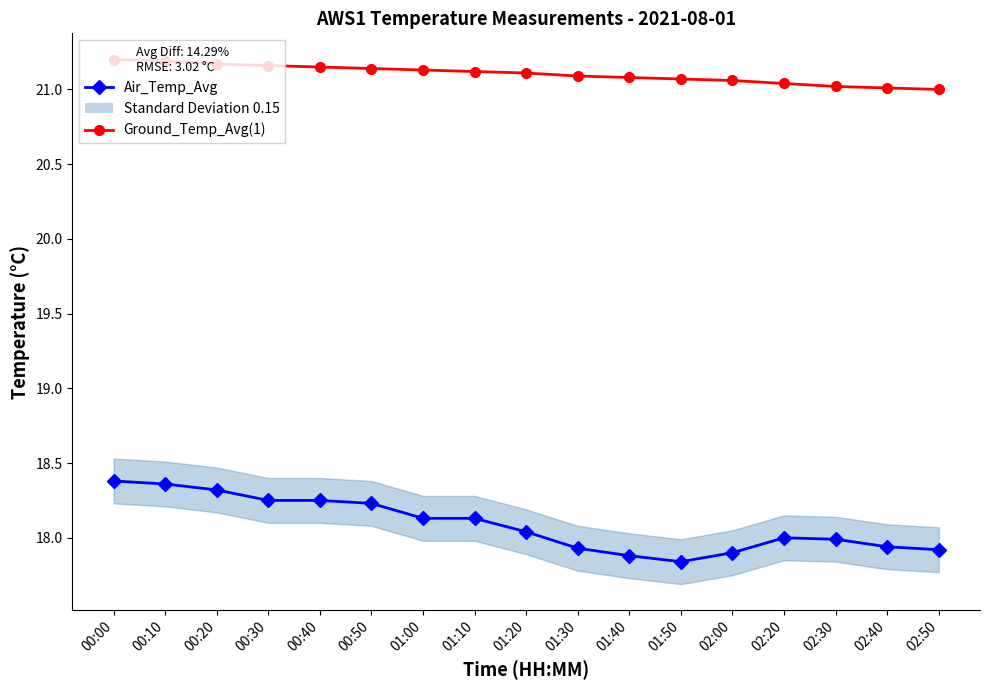

What is the total value across all series at 01:00?

39.3